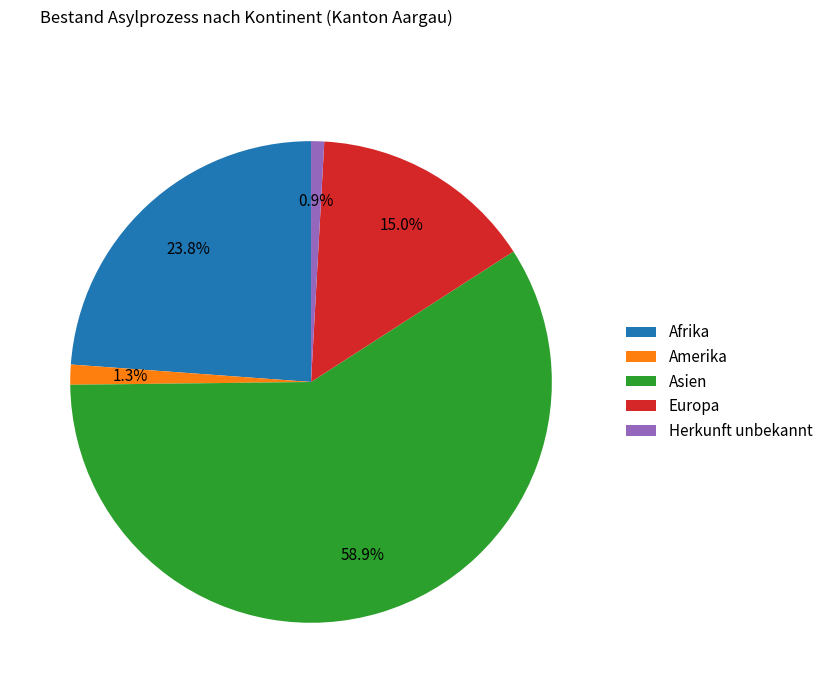

Which slice is the largest?

Asien